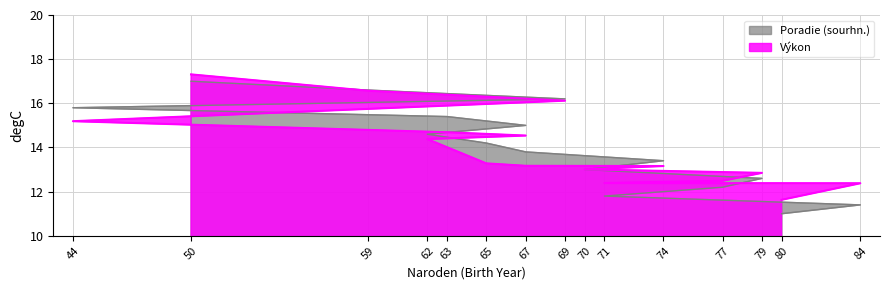

How many distinct data groups are displayed?

2